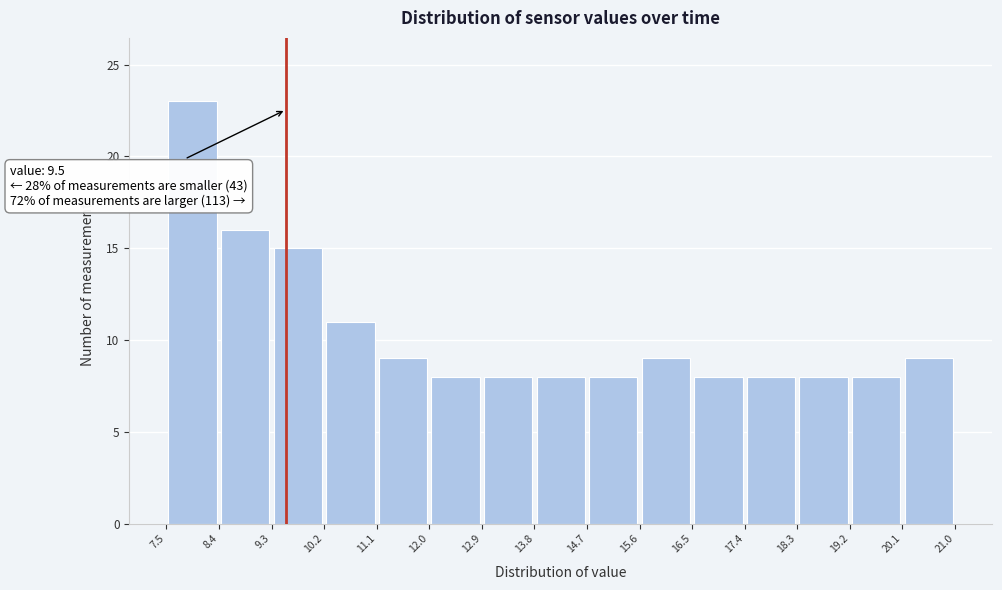

Which range on the x-axis has the tallest bar?

7.5 to 8.4